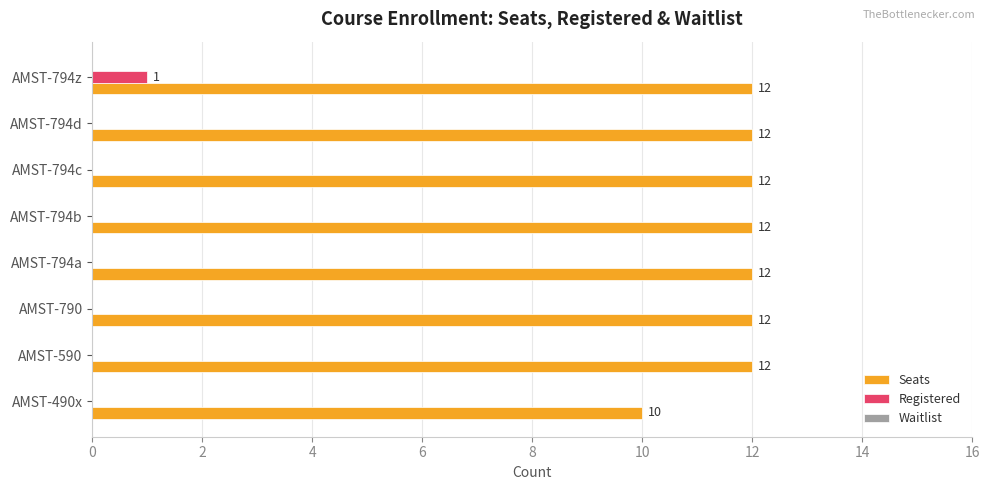

Which series changed the most between AMST-490x and AMST-590?

Seats